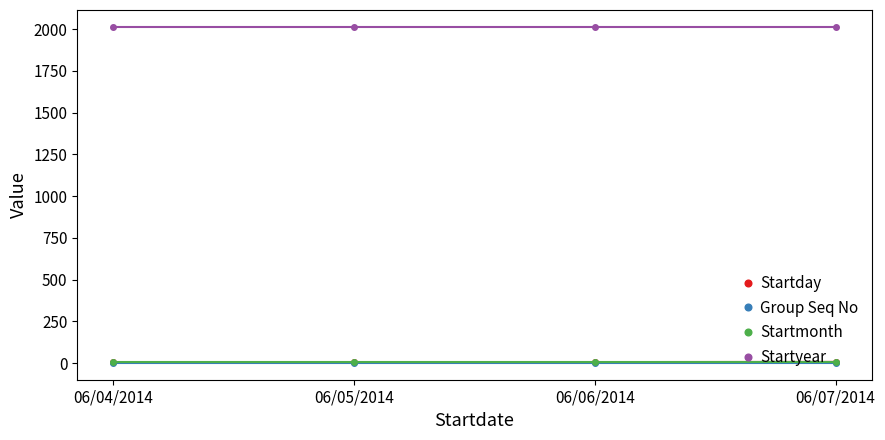

True or false: Startyear and Group Seq No cross at least once.

False